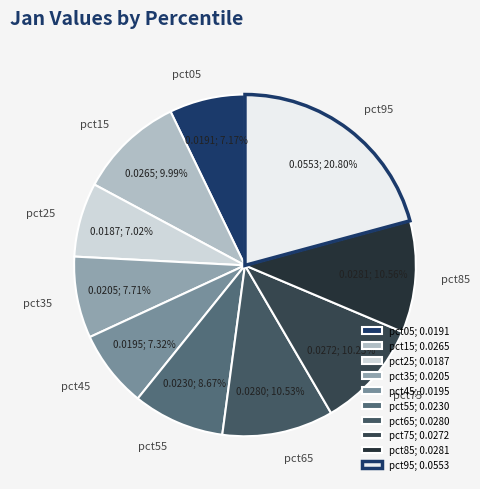

Which has a higher value, pct75 or pct55?

pct75